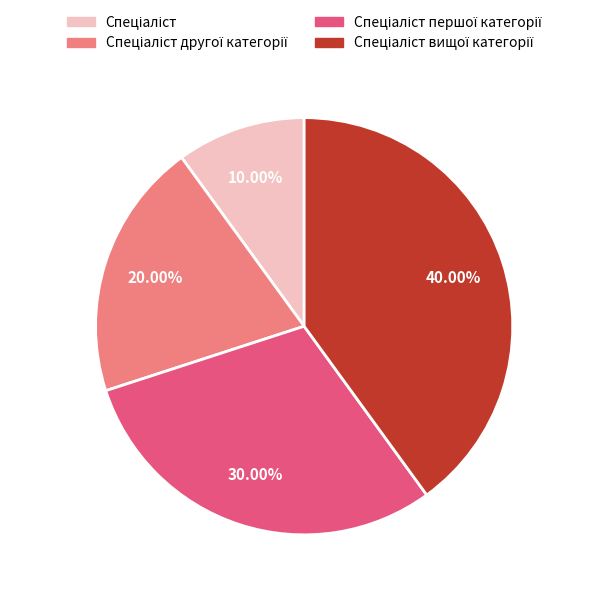

How many segments does this pie chart have?

4